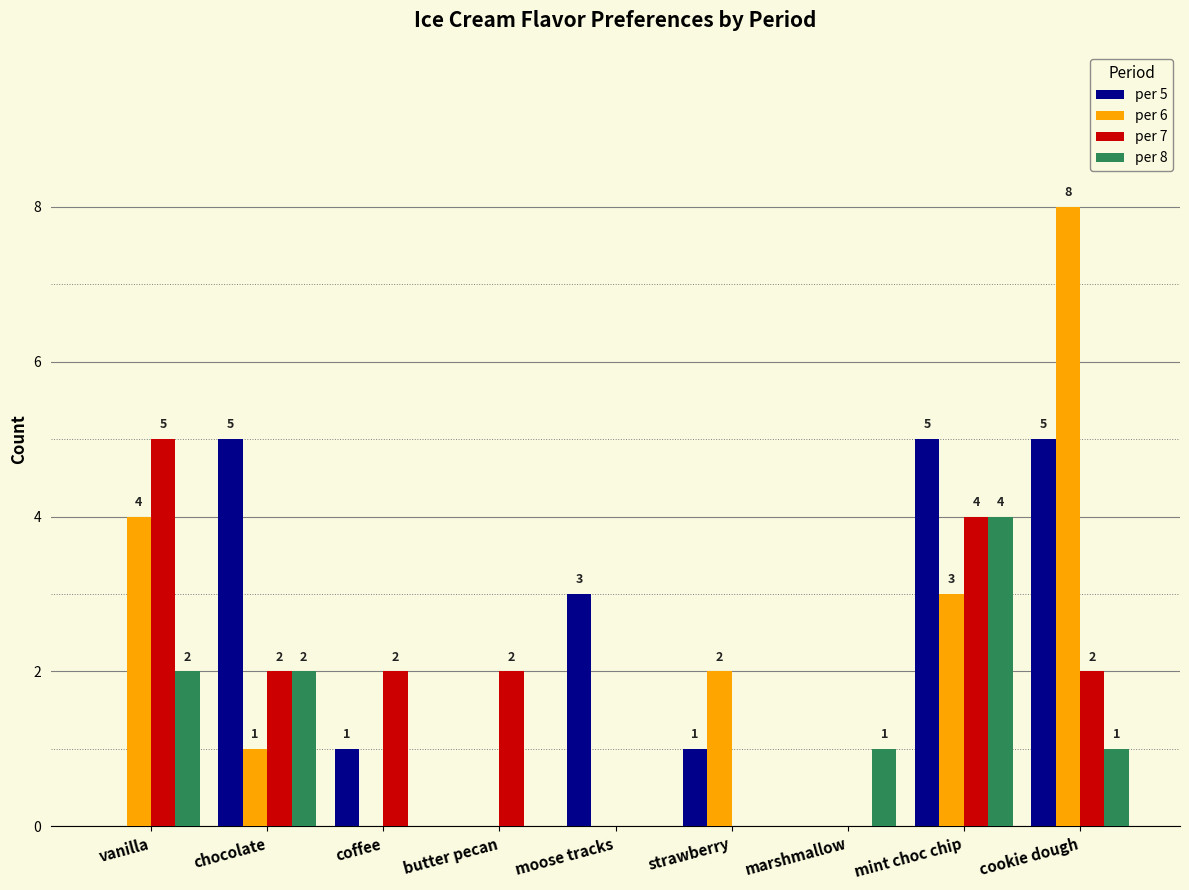

Which series has the largest total across all categories?

per 5